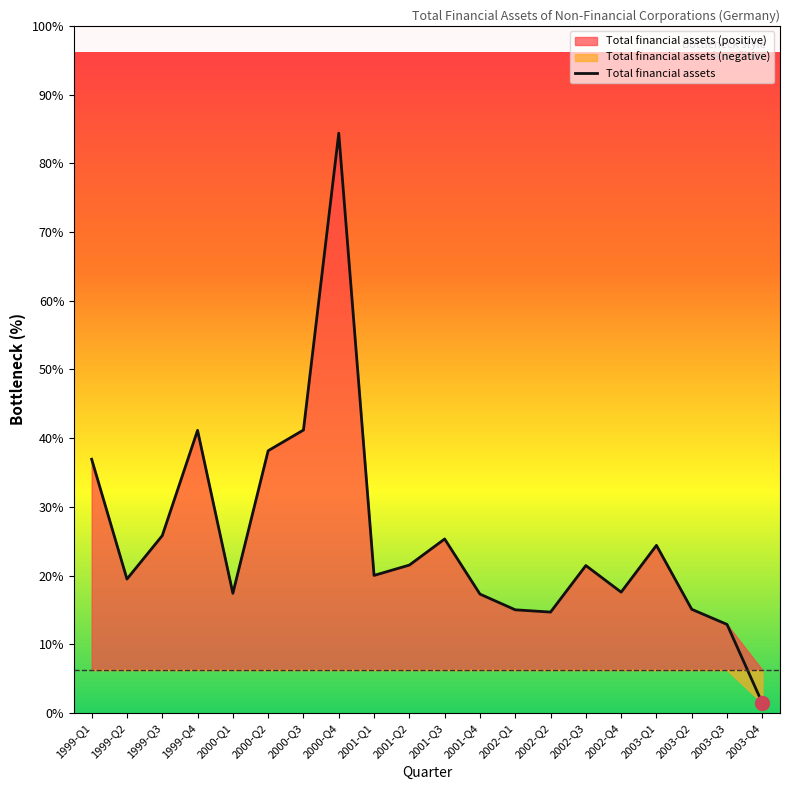

How many data points are less than 34585?

10